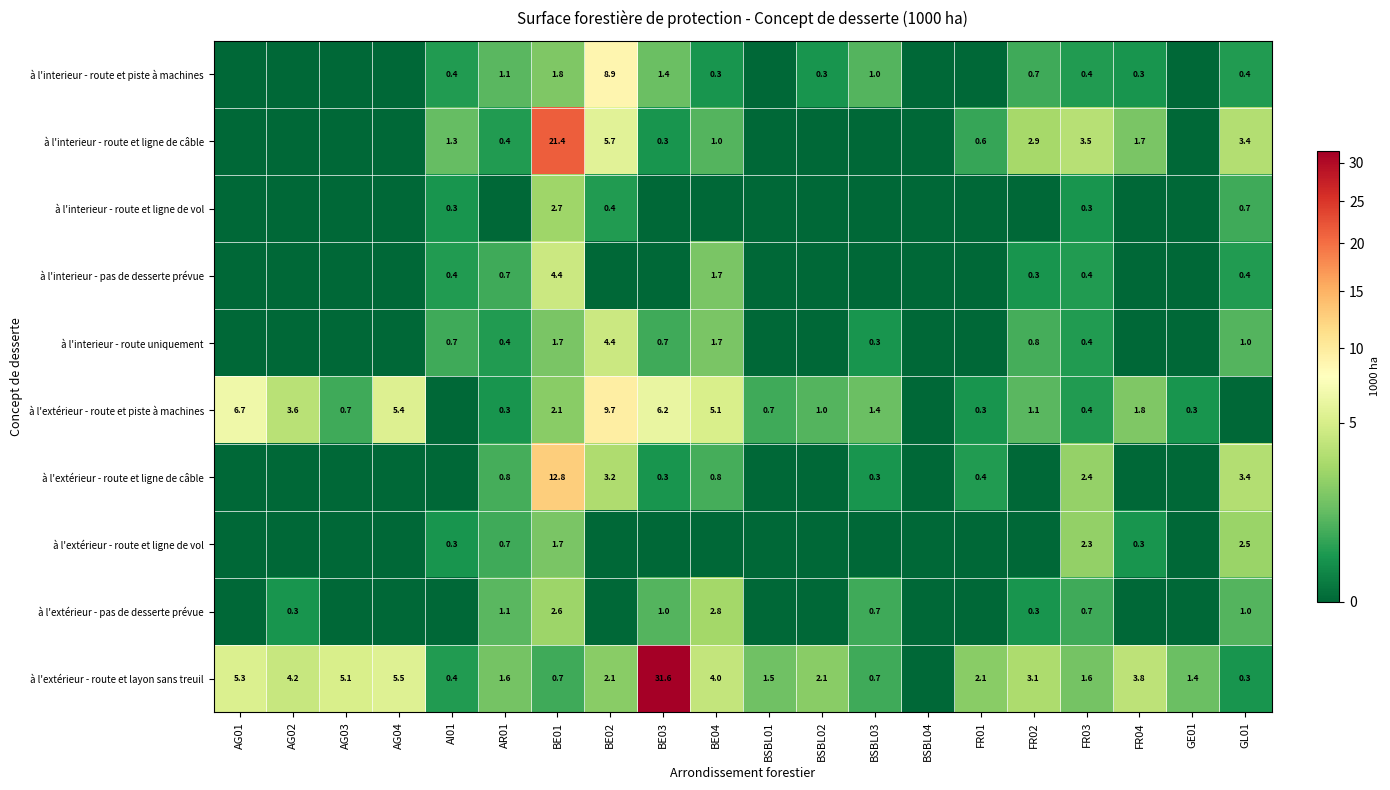

True or false: à l'interieur - route et piste à machines has a value of -3.0 at AG04.

False